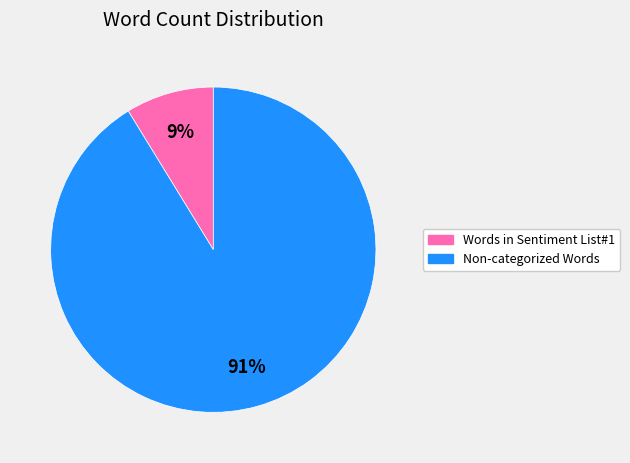

Is there a majority slice in this chart?

Yes